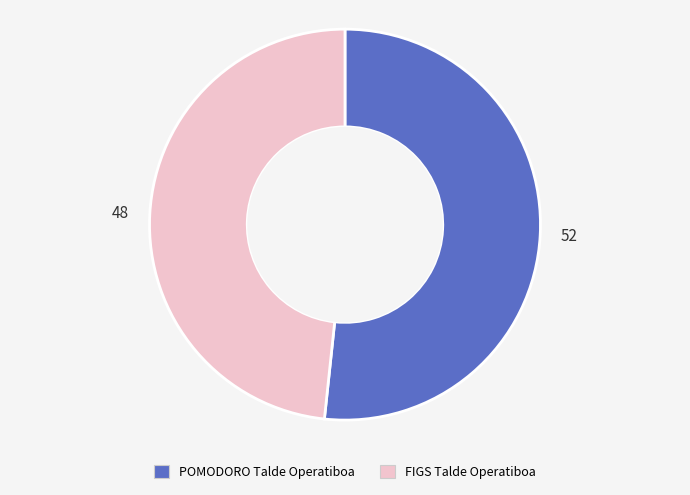

Count the number of slices in the pie.

2